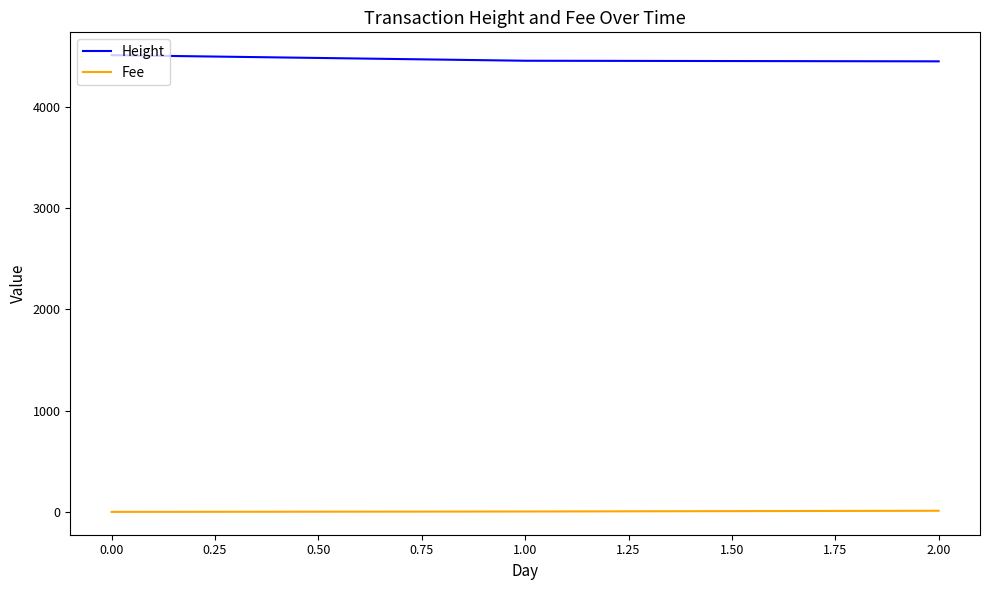

How many series are shown in this chart?

2